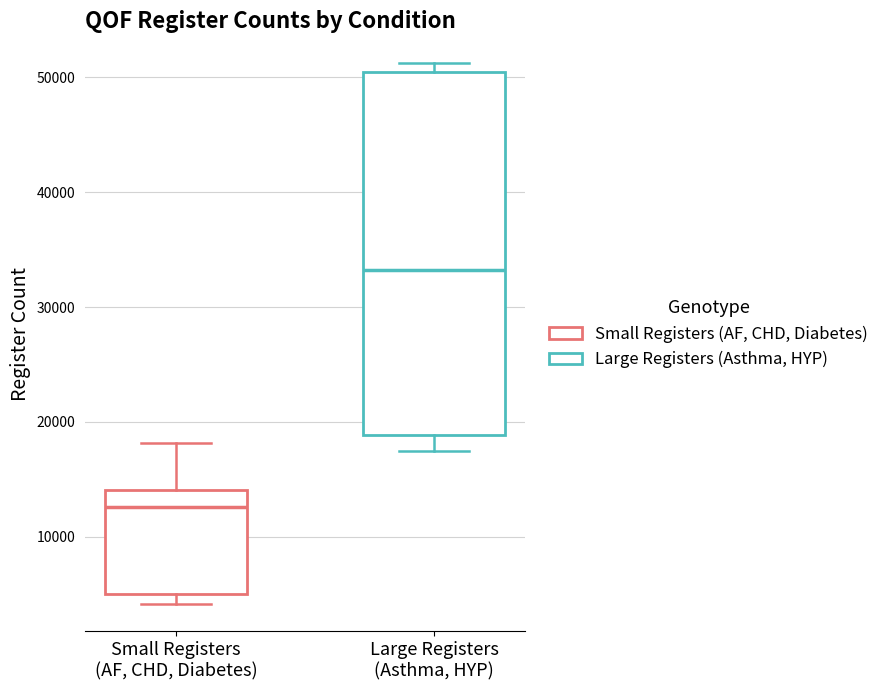

Which box has the lowest median line?

Small Registers (AF, CHD, Diabetes)